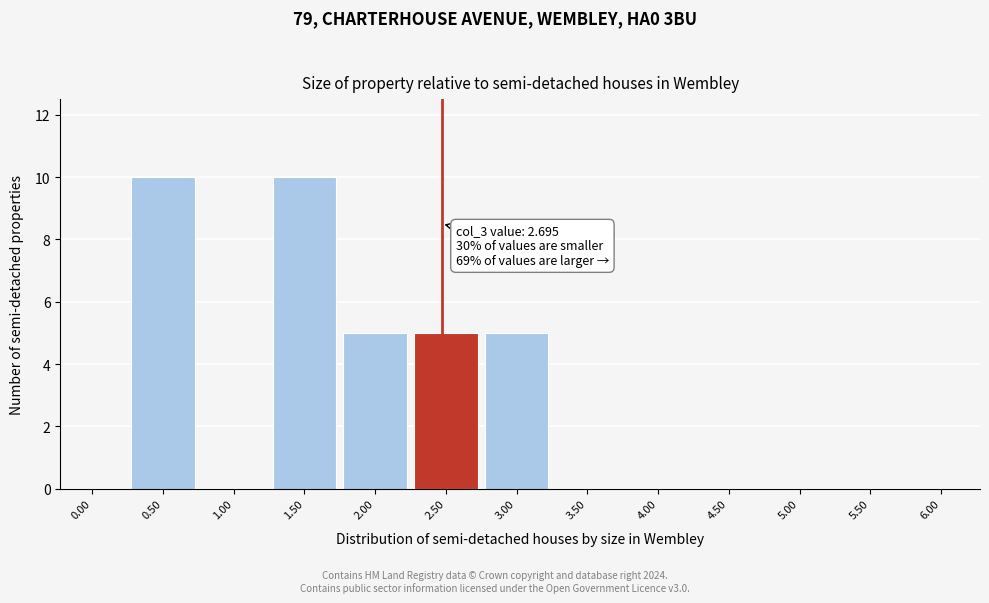

Reading left to right, list all the values displayed in this chart.

0.00=0	0.50=10	1.00=0	1.50=10	2.00=5	2.50=5	3.00=5	3.50=0	4.00=0	4.50=0	5.00=0	5.50=0	6.00=0